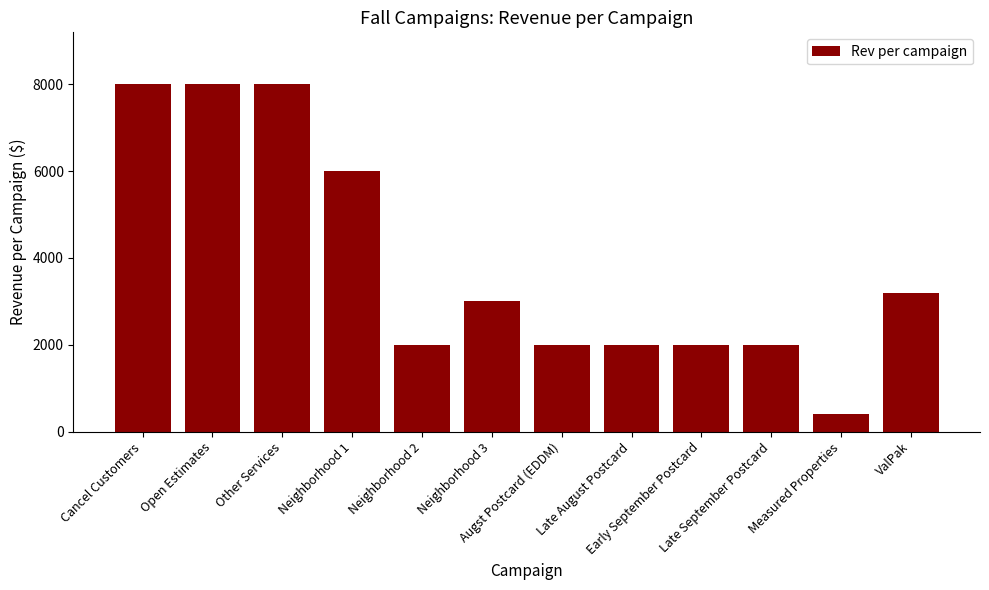

Reading left to right, extract all data points from this chart.

Cancel Customers=8000	Open Estimates=8000	Other Services=8000	Neighborhood 1=6000	Neighborhood 2=2000	Neighborhood 3=3000	Augst Postcard (EDDM)=2000	Late August Postcard=2000	Early September Postcard=2000	Late September Postcard=2000	Measured Properties=400	ValPak=3200